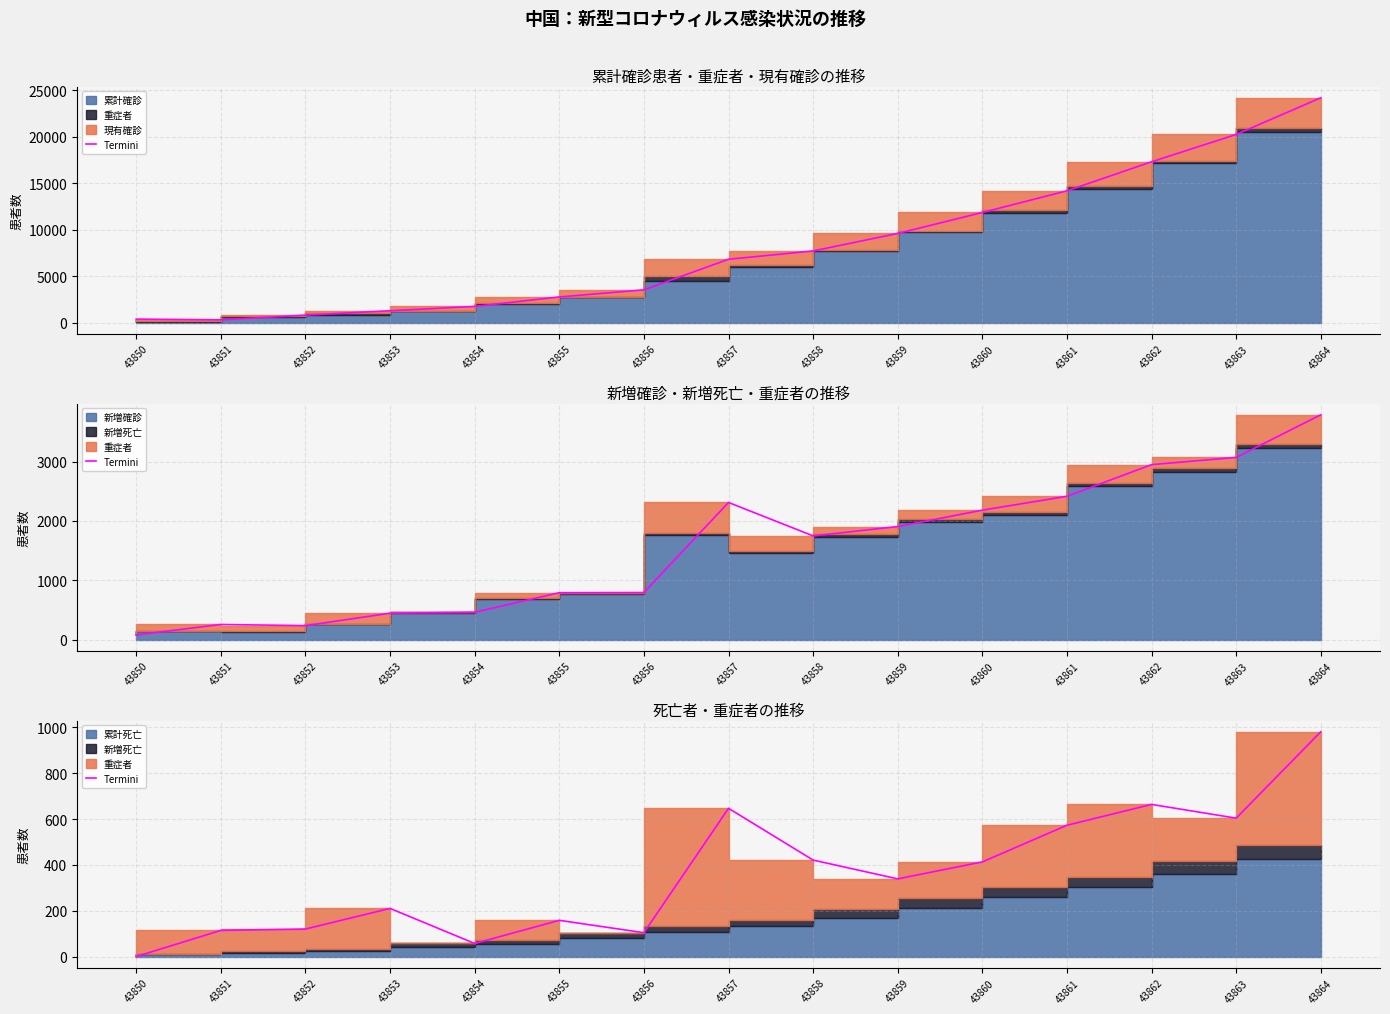

What is the value of the 8th point from the left?

647